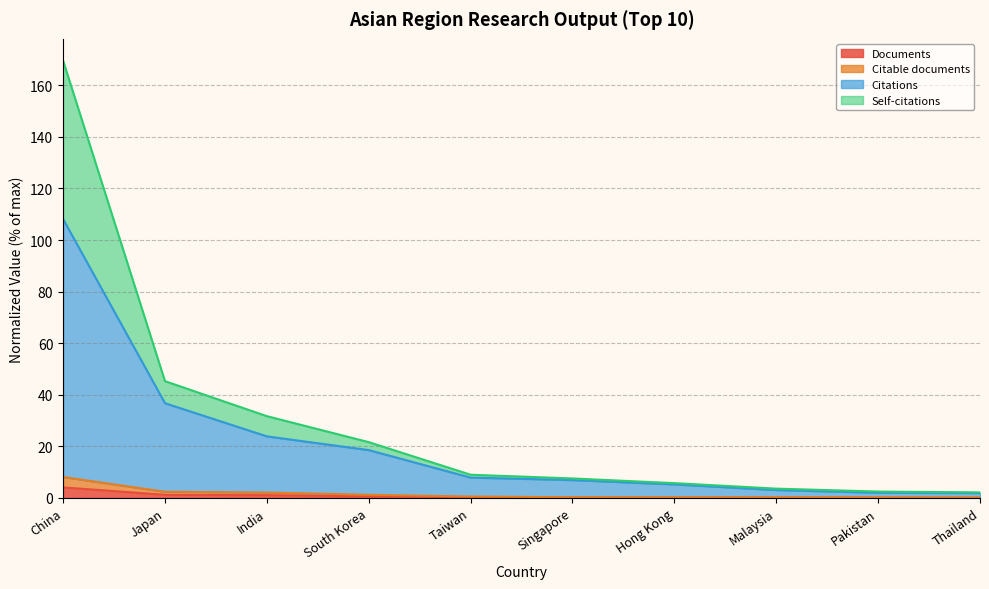

Read the Citations value at Singapore.

6.9